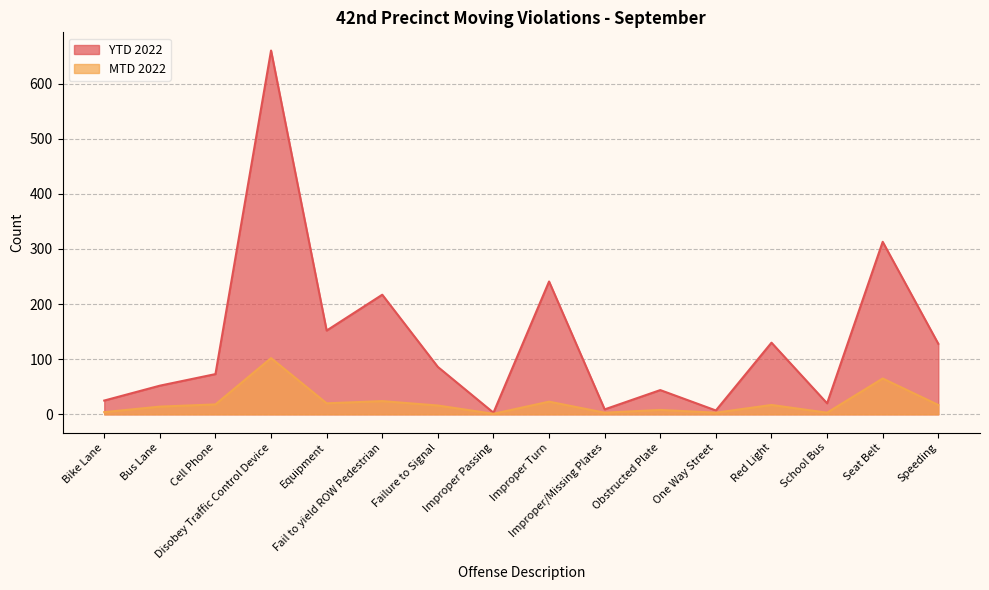

At which label is MTD 2022 closest to 51?

Seat Belt